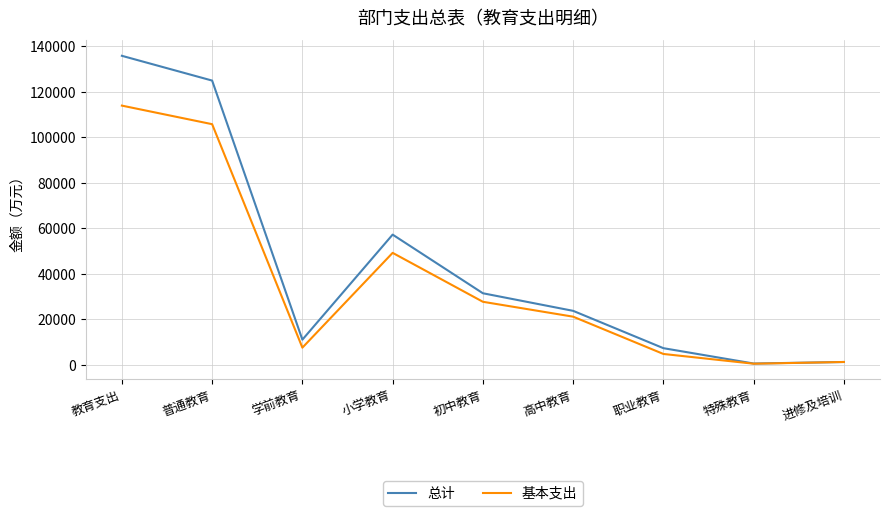

List the series in order of their peak value, lowest first.

基本支出, 总计